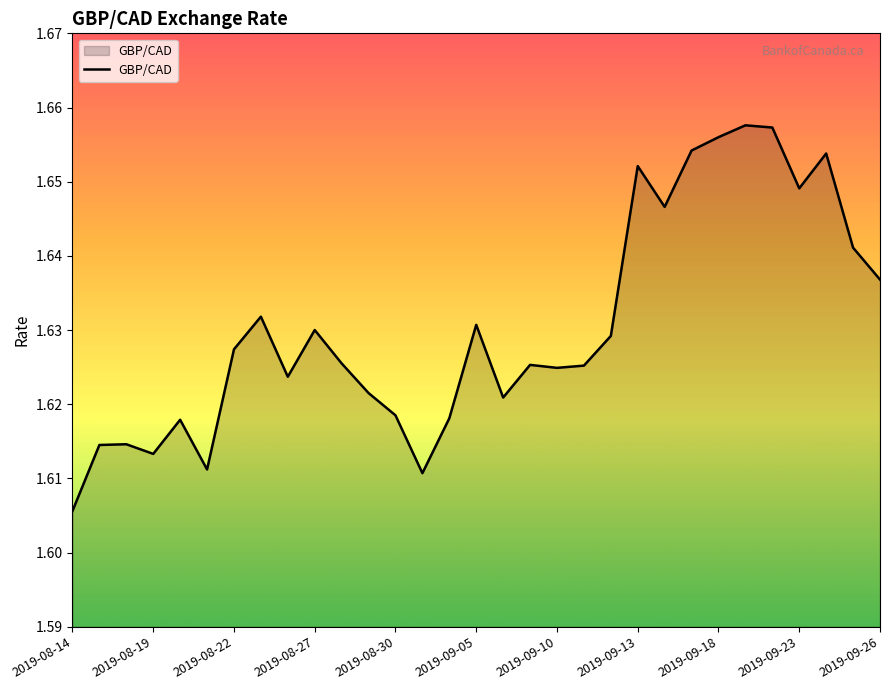

Approximately how many times larger is the value at 2019-08-19 compared to 2019-09-13?

1.0